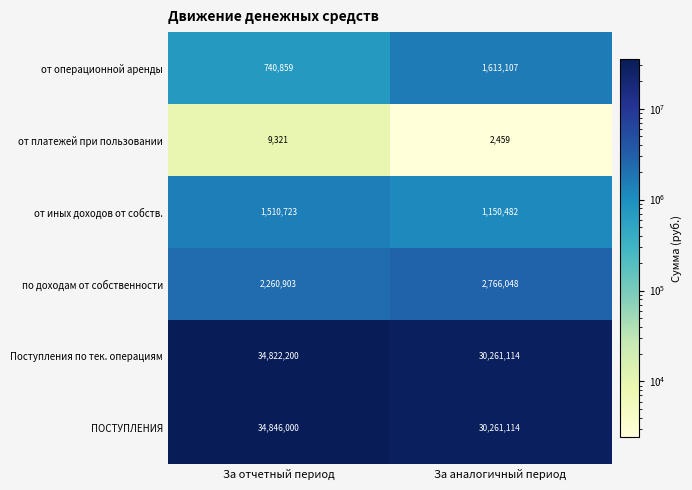

What is the difference between the highest and lowest values at За аналогичный период?

30258655